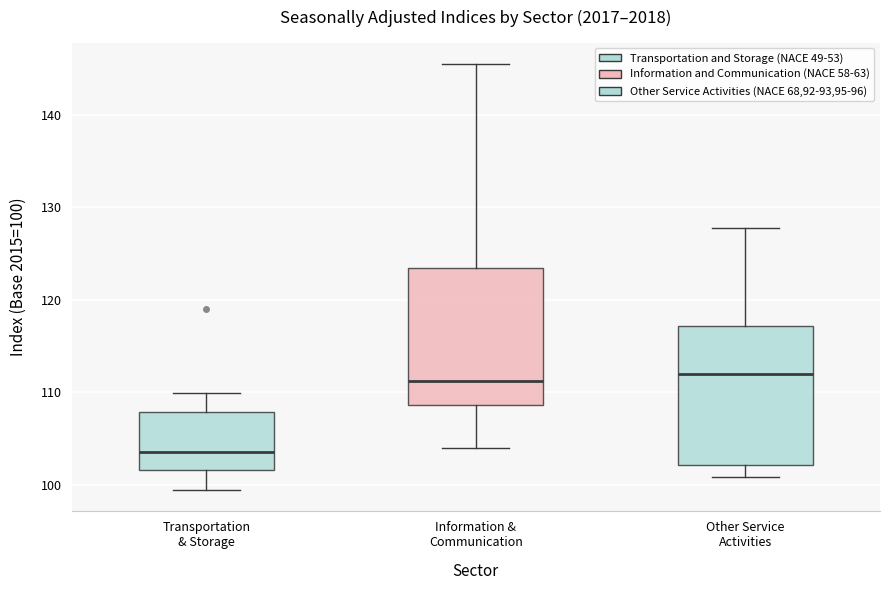

Which box has the lowest median line?

Transportation & Storage